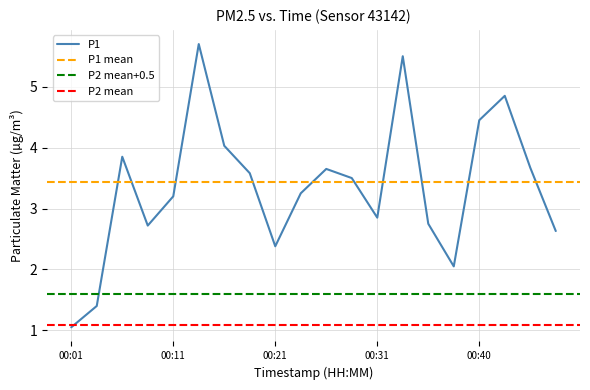

True or false: the data shows 1.9 at 00:11.

False